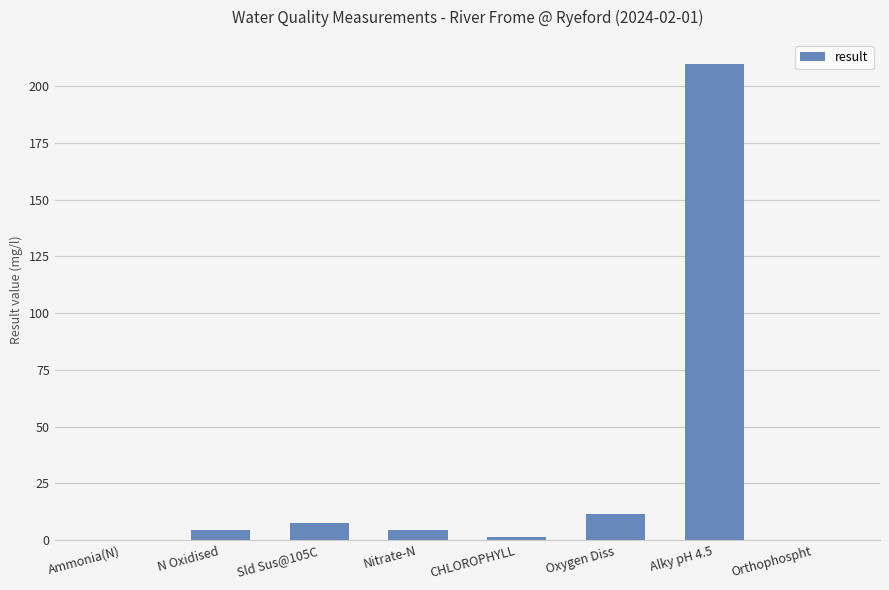

What is the sum of all values?

239.1